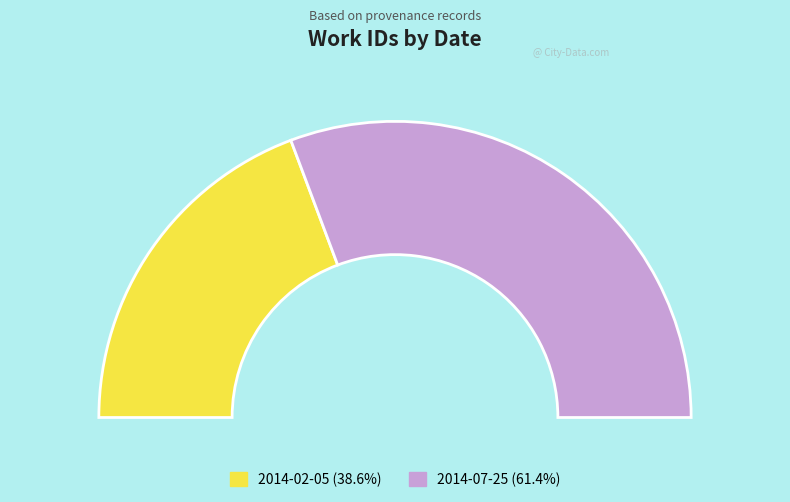

Does 2014-02-05 represent more than half of the total?

No